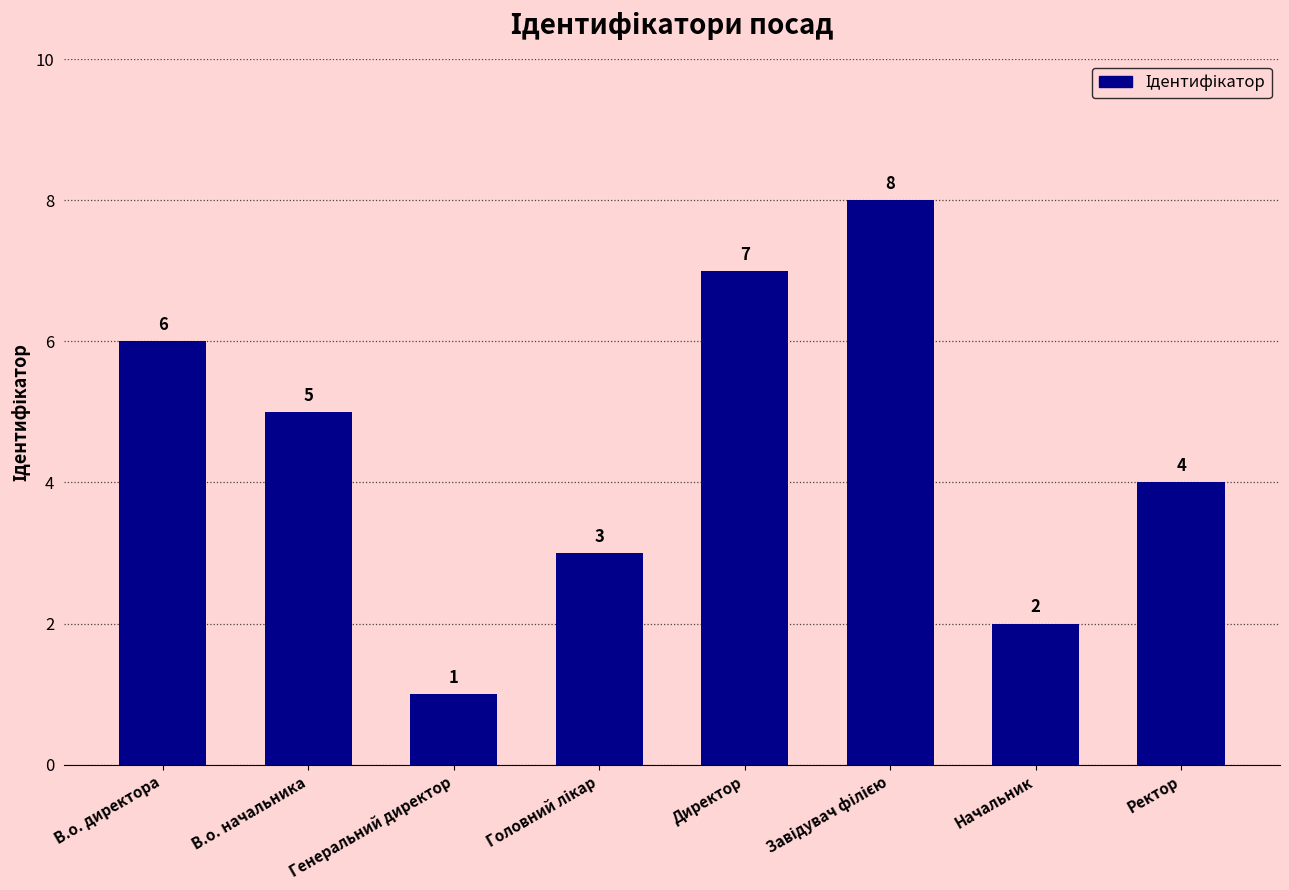

What is the greatest value displayed?

8